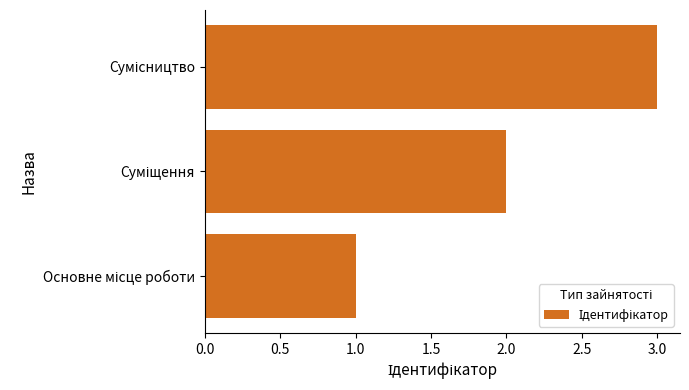

What is the sum of all values?

6